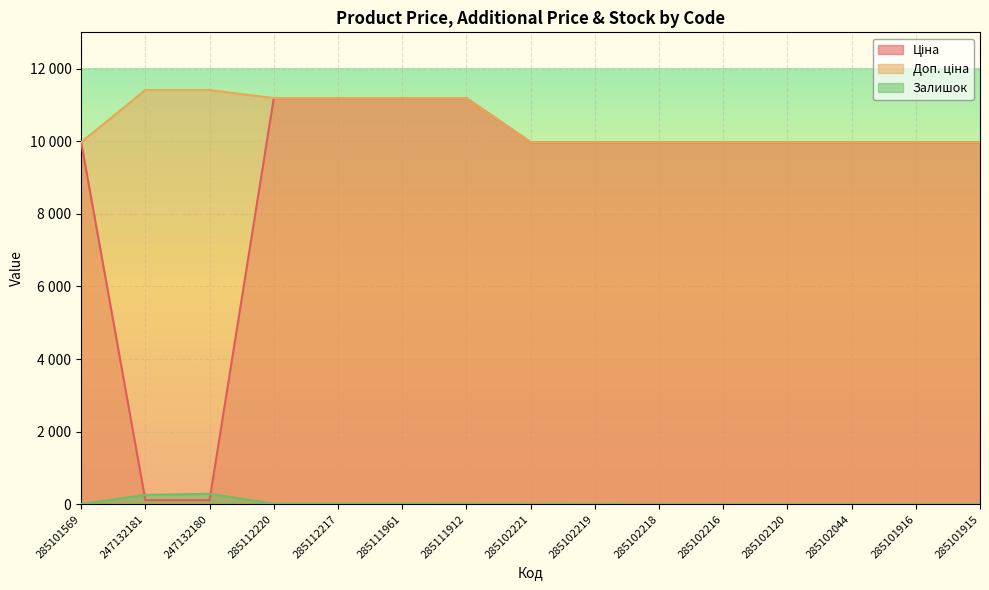

Reading left to right, what are all the values shown in this chart?

Ціна: 9975.0	114.1	114.1	11188.2	11188.2	11188.2	11188.2	9975.0	9975.0	9975.0	9975.0	9975.0	9975.0	9975.0	9975.0
Доп. ціна: 9975.0	11410.0	11410.0	11188.2	11188.2	11188.2	11188.2	9975.0	9975.0	9975.0	9975.0	9975.0	9975.0	9975.0	9975.0
Залишок: 7.0	260.0	290.0	17.0	17.0	17.0	15.0	5.0	9.0	3.0	0.0	0.0	1.0	0.0	0.0